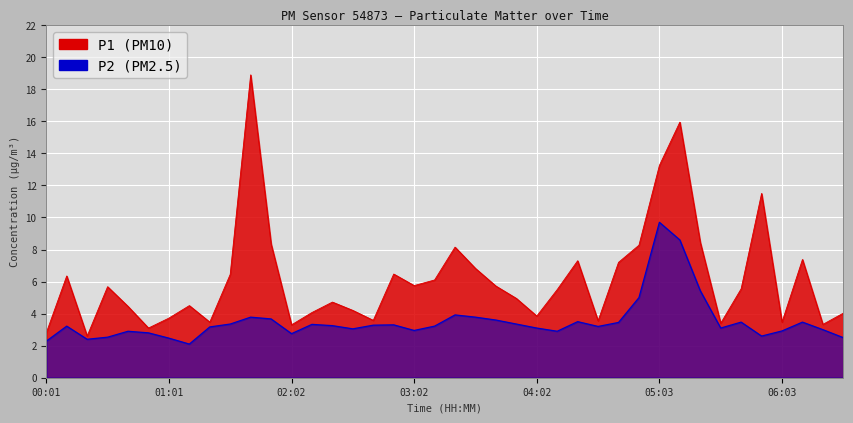

What is the minimum value shown in the chart?

2.1